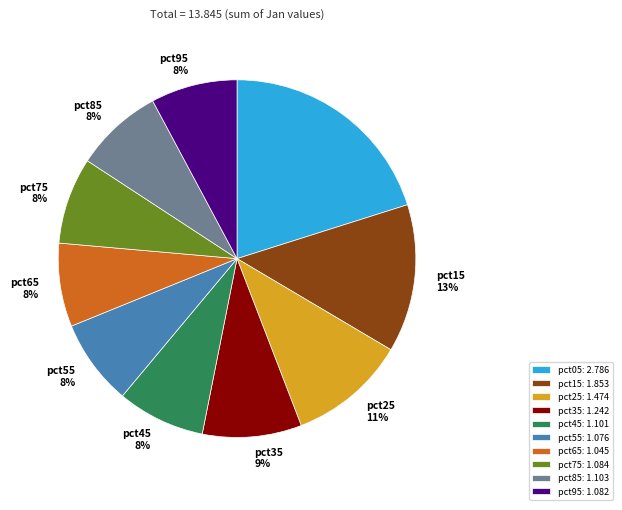

Which category has the biggest portion of the pie?

pct05